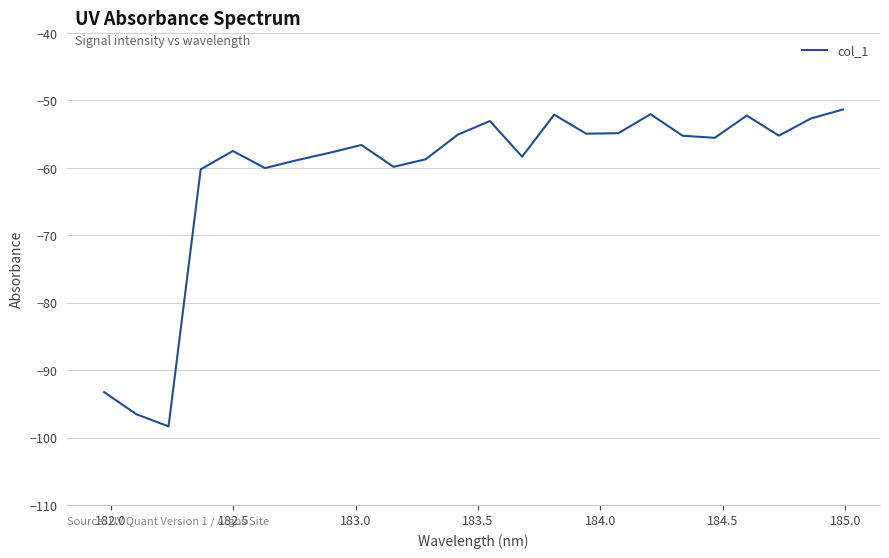

What is the maximum value shown in the chart?

-51.3